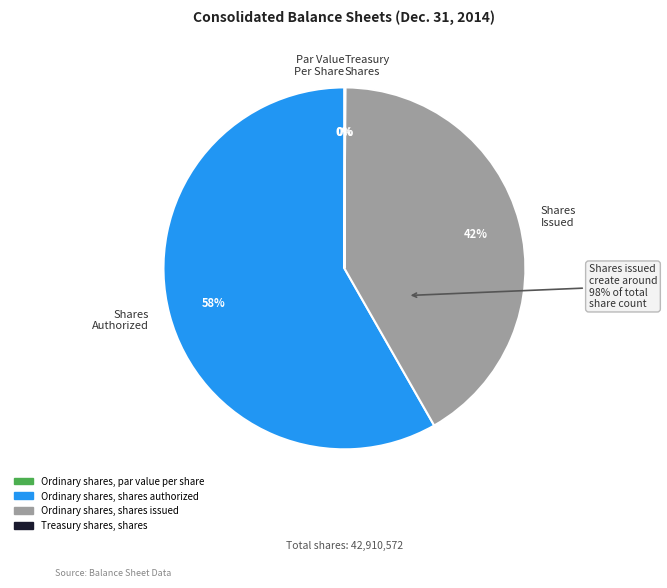

To the nearest percent, what portion does Ordinary shares, shares issued represent?

42%